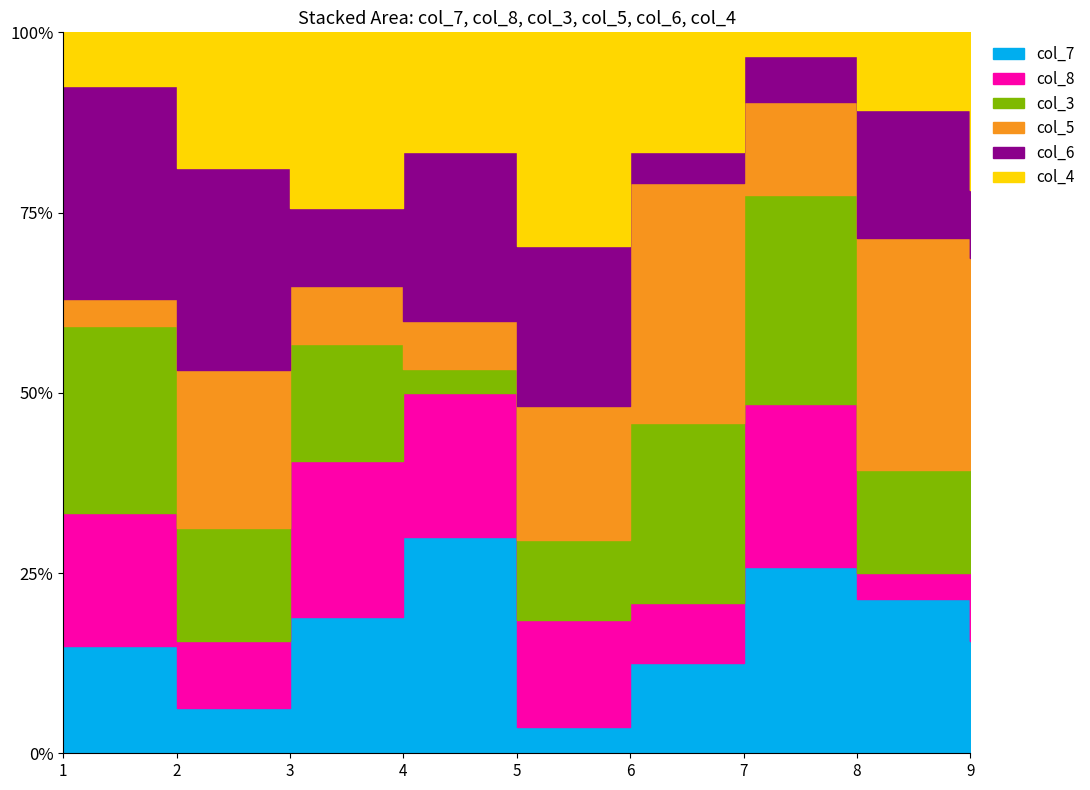

How many categories are shown in the chart?

9